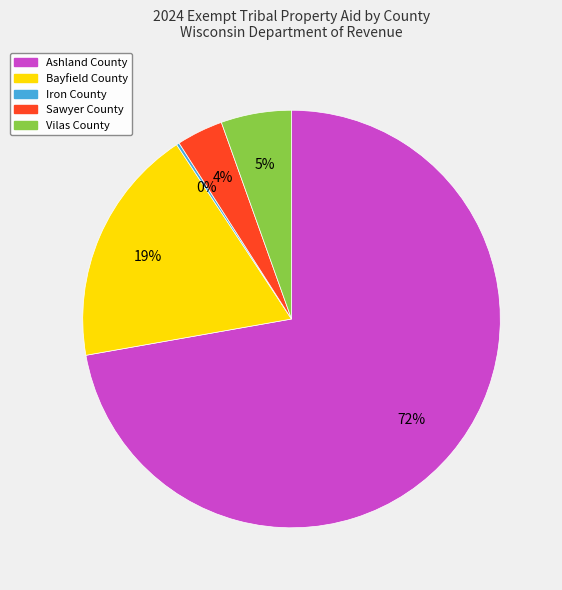

Which has a higher value, Sawyer County or Vilas County?

Vilas County